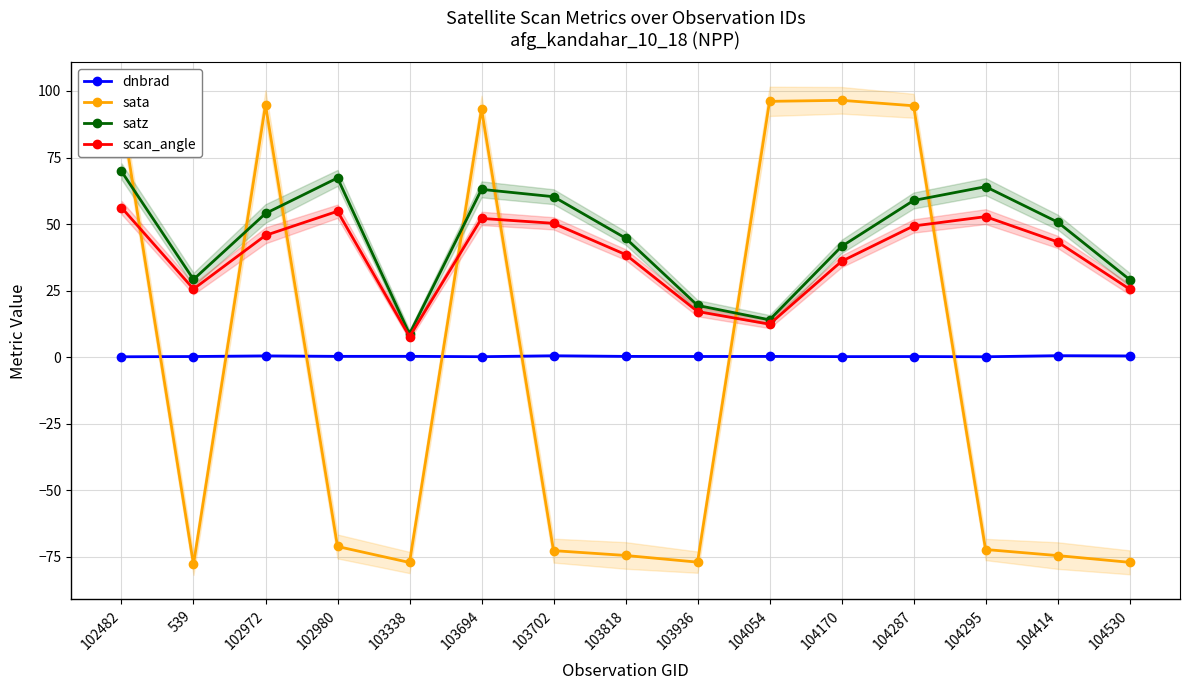

What is the sum of the dnbrad values at 104414 and 104530?

1.0